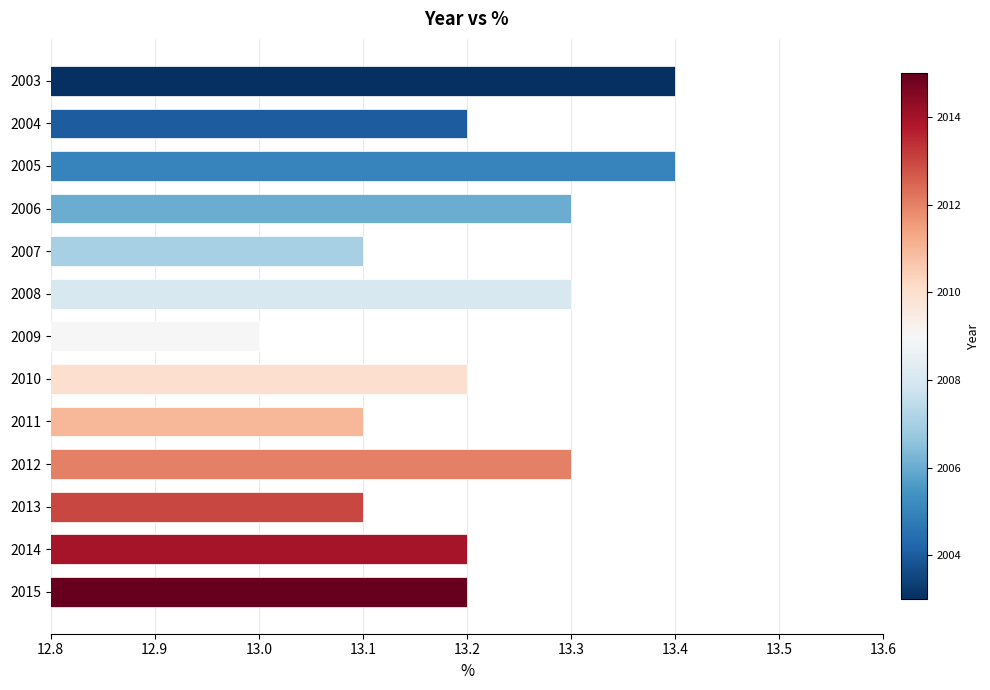

What is the average value?

13.2